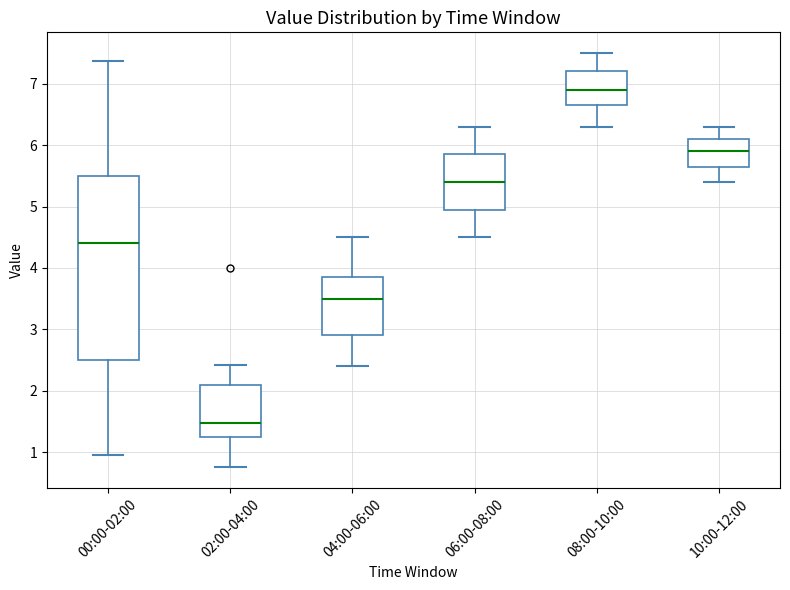

Where does the lower whisker of the box for 08:00-10:00 end on the y-axis? The values are not printed on the chart, so give them approximately, as read against the axis.

6.3